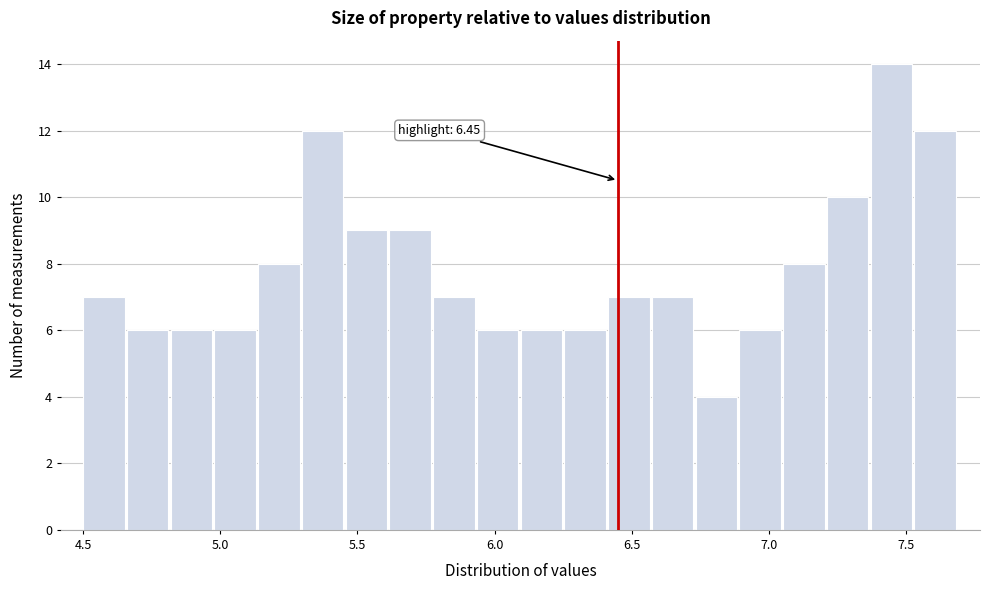

Read against the x-axis, roughly where is the centre of the tallest bar?

7.45